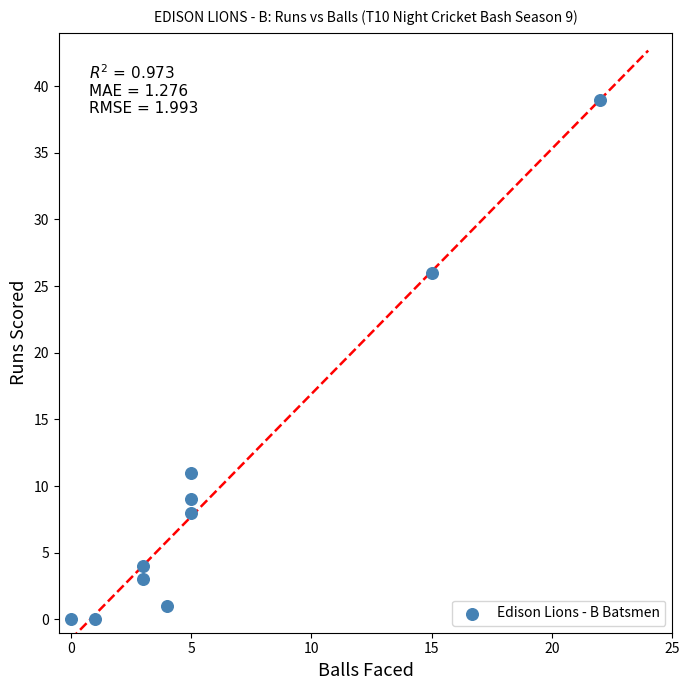

What is the average X value?

6